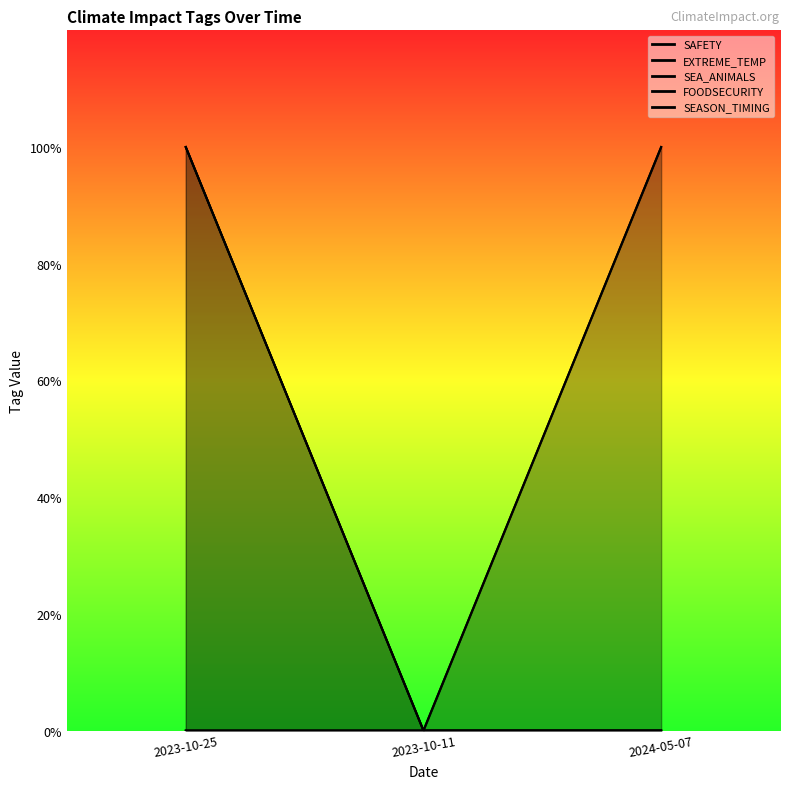

What is the label of the 3rd point from the right?

2023-10-25